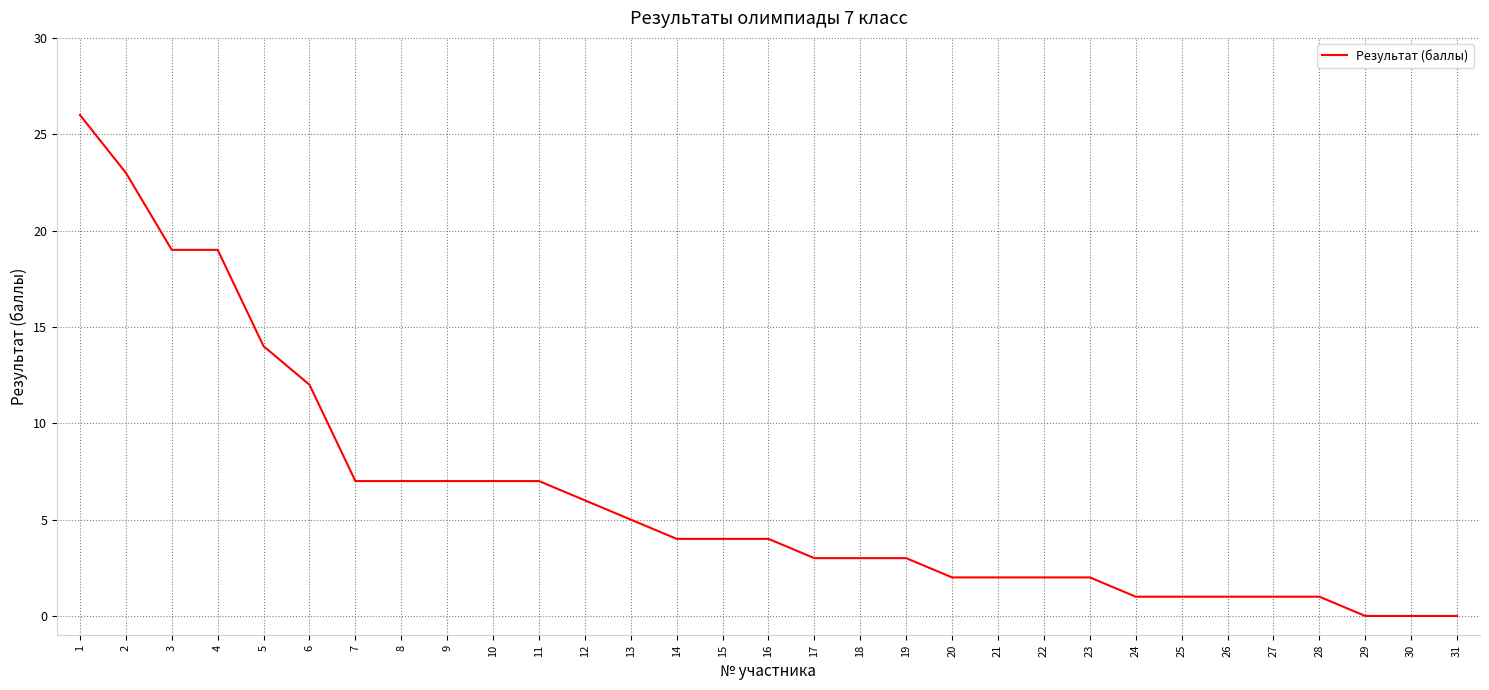

How many lines are shown in the chart?

1